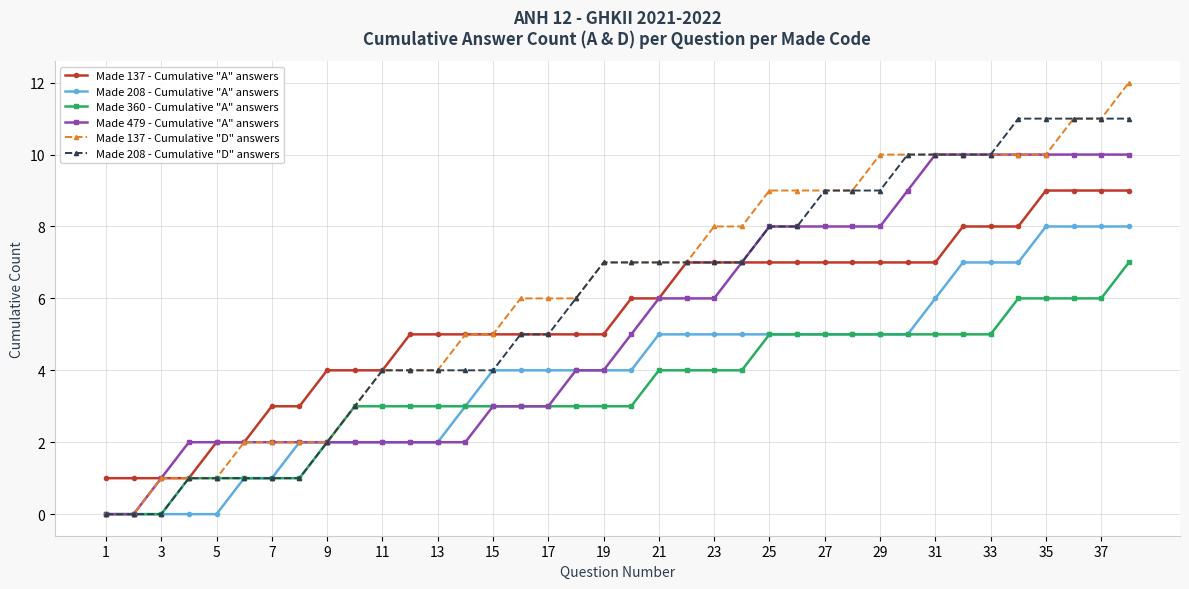

Which series has the largest range (max minus min)?

Made 137 - Cumulative "D" answers